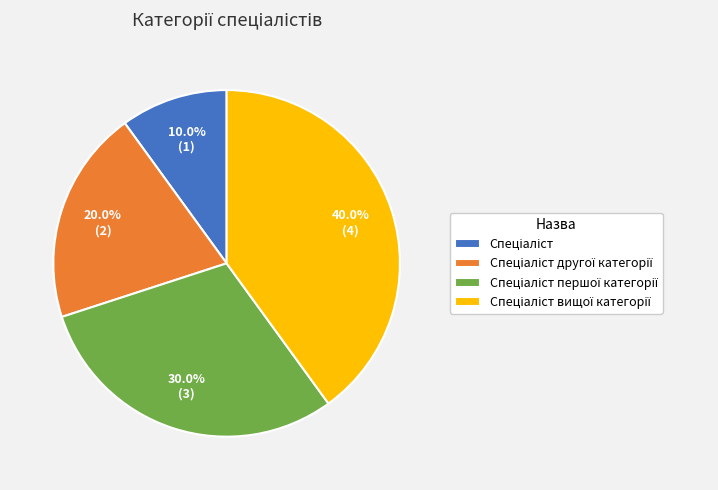

Is there a majority slice in this chart?

No